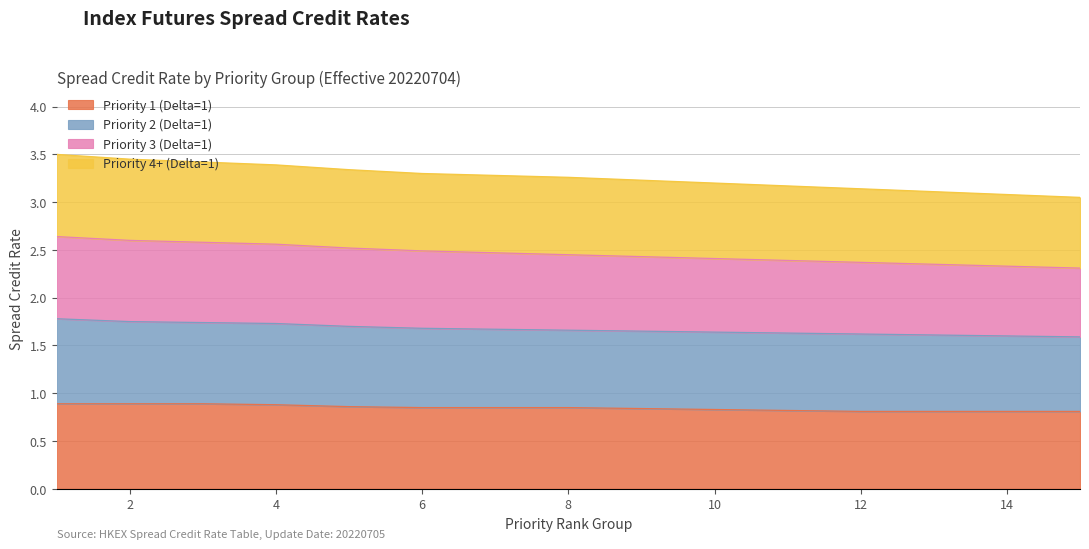

The value of Priority 1 (Delta=1) at 13 is 1.1. True or false?

False